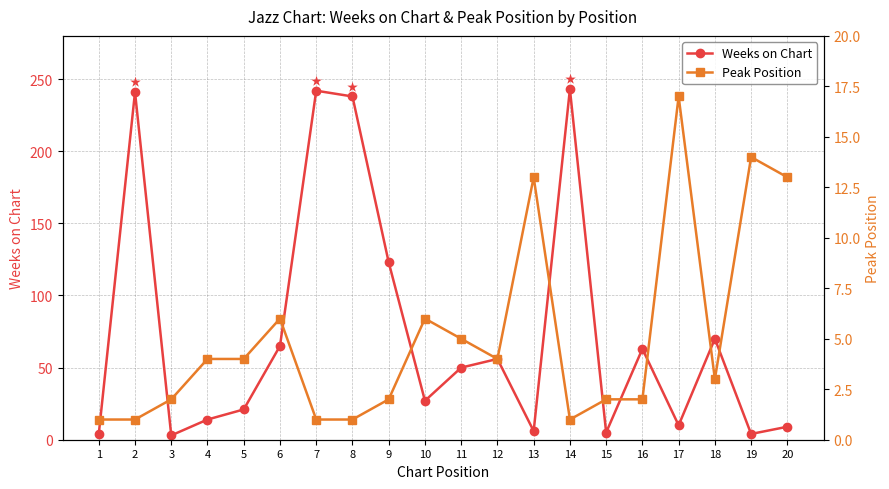

Reading left to right, what are all the values shown in this chart?

Weeks on Chart: 1=4	2=241	3=3	4=14	5=21	6=65	7=242	8=238	9=123	10=27	11=50	12=56	13=6	14=243	15=5	16=63	17=10	18=70	19=4	20=9
Peak Position: 1=1	2=1	3=2	4=4	5=4	6=6	7=1	8=1	9=2	10=6	11=5	12=4	13=13	14=1	15=2	16=2	17=17	18=3	19=14	20=13